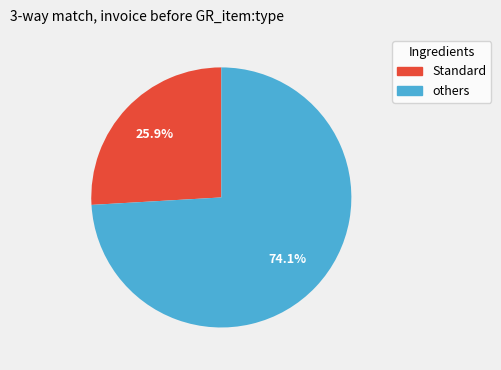

Does any single category account for the majority?

Yes